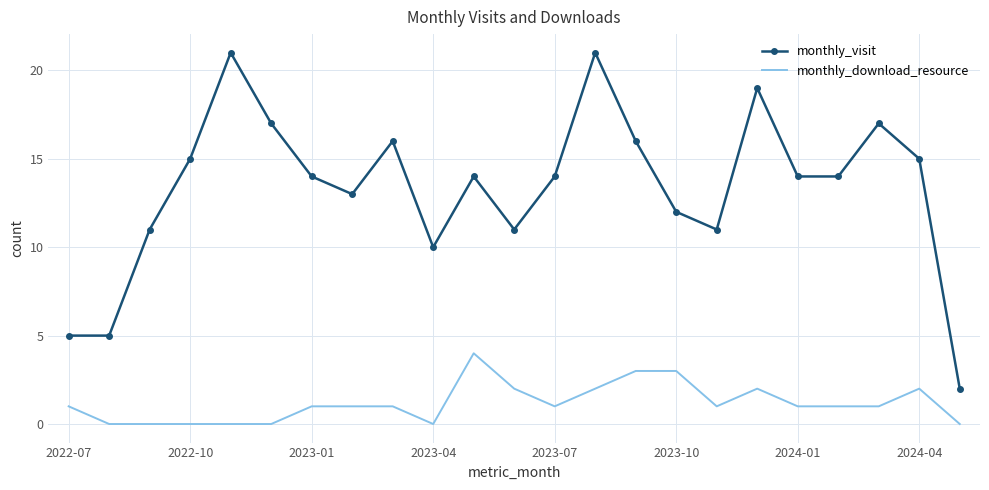

True or false: monthly_download_resource and monthly_visit intersect in this chart.

False